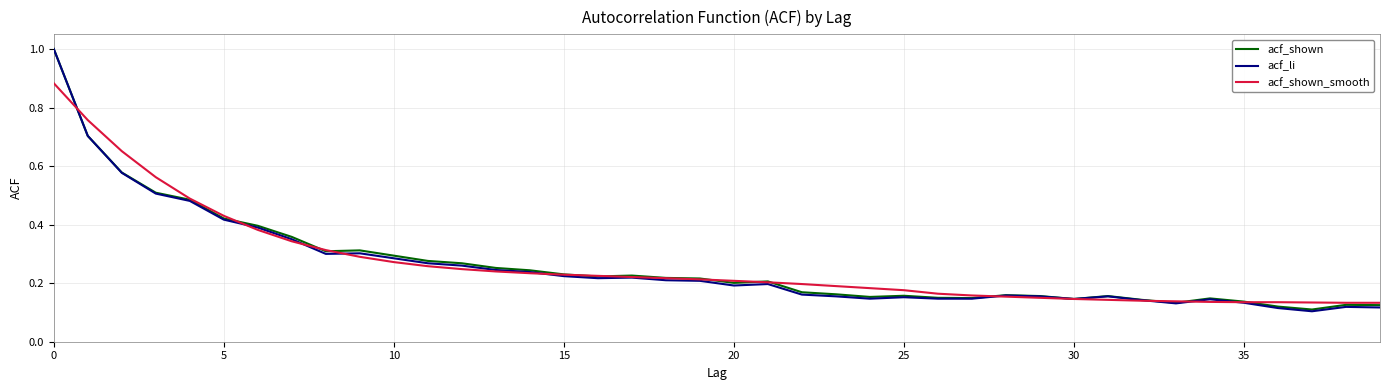

How many distinct data groups are displayed?

3